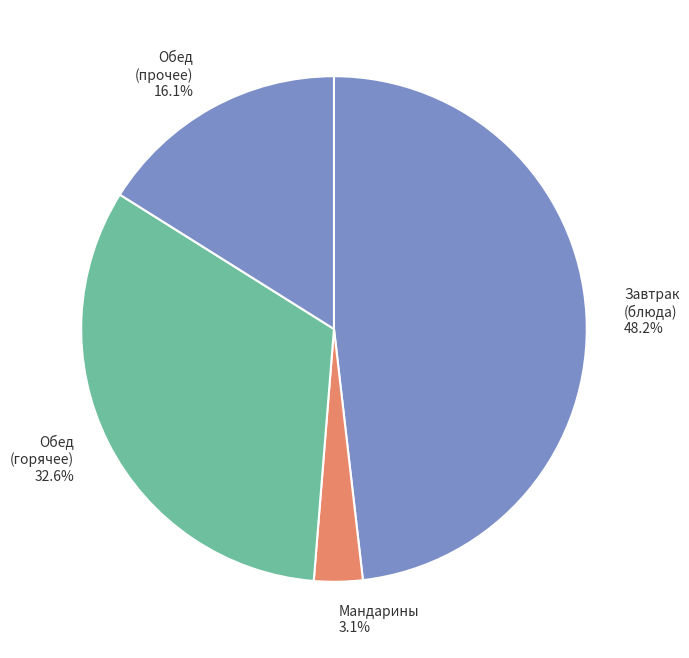

Which has a higher value, Обед (горячее) or Завтрак (блюда)?

Завтрак (блюда)